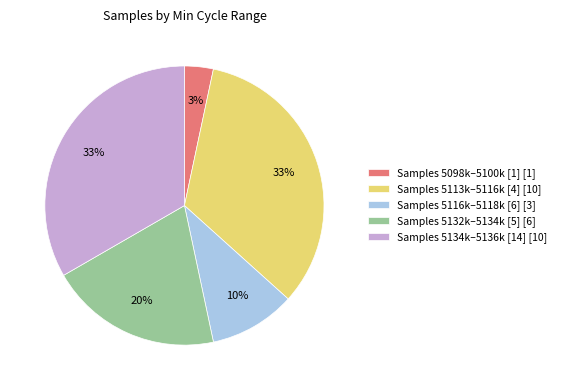

True or false: Samples 5116k–5118k [6] [3] accounts for 10% of the total.

True